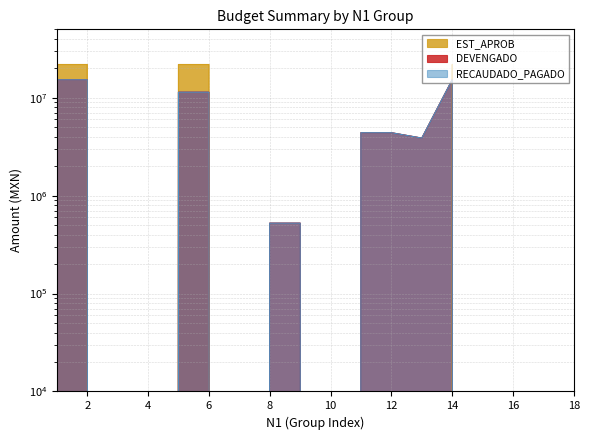

The EST_APROB series shows 0.0 at 12. True or false?

True